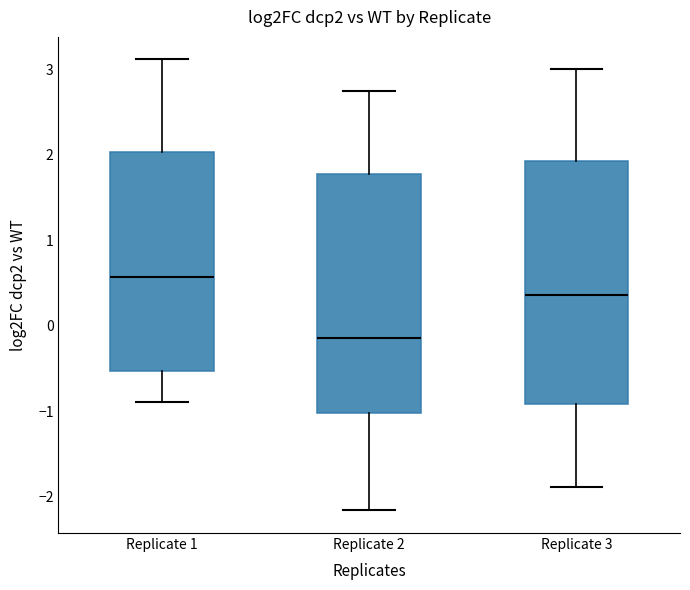

Where is the lower edge of the box for Replicate 2 on the y-axis? The values are not printed on the chart, so give them approximately, as read against the axis.

-1.0